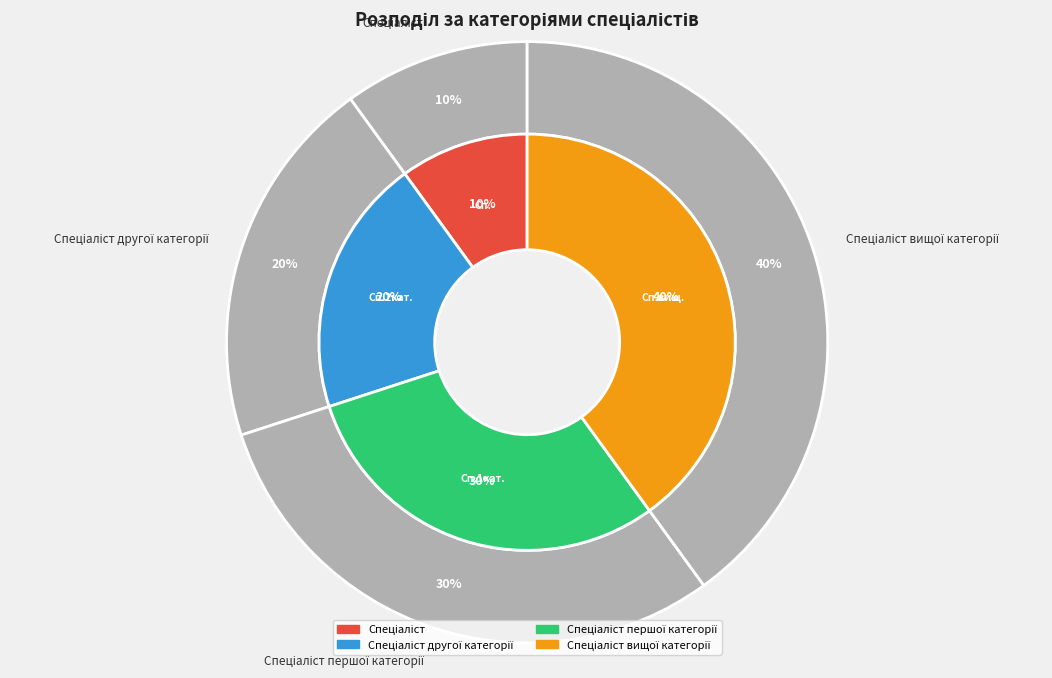

What is the smallest slice in the pie chart?

Спеціаліст